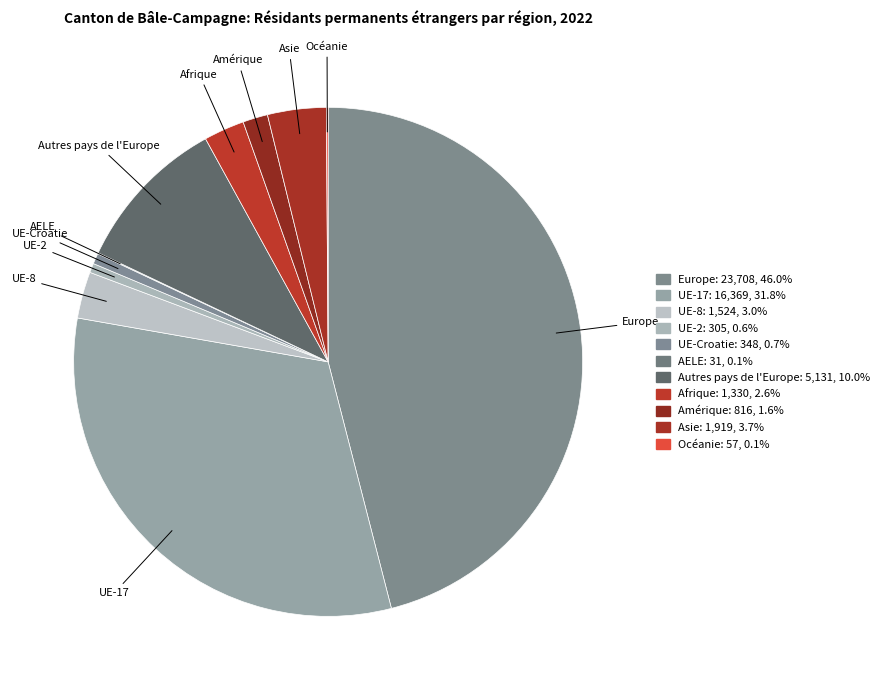

Is there any slice that represents more than half of the pie?

No